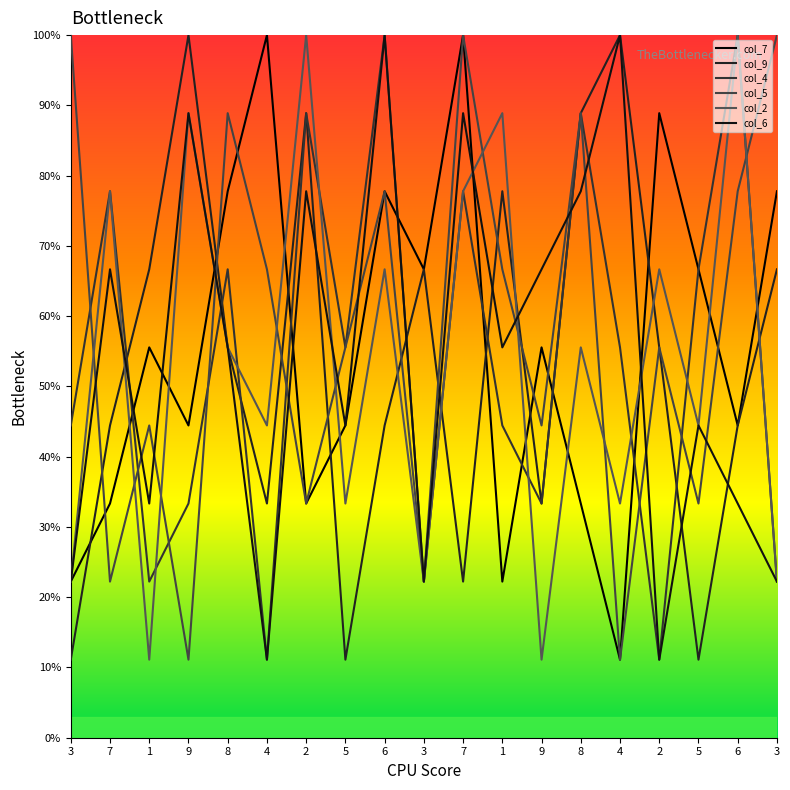

Does the chart display data point markers on the line(s)?

No